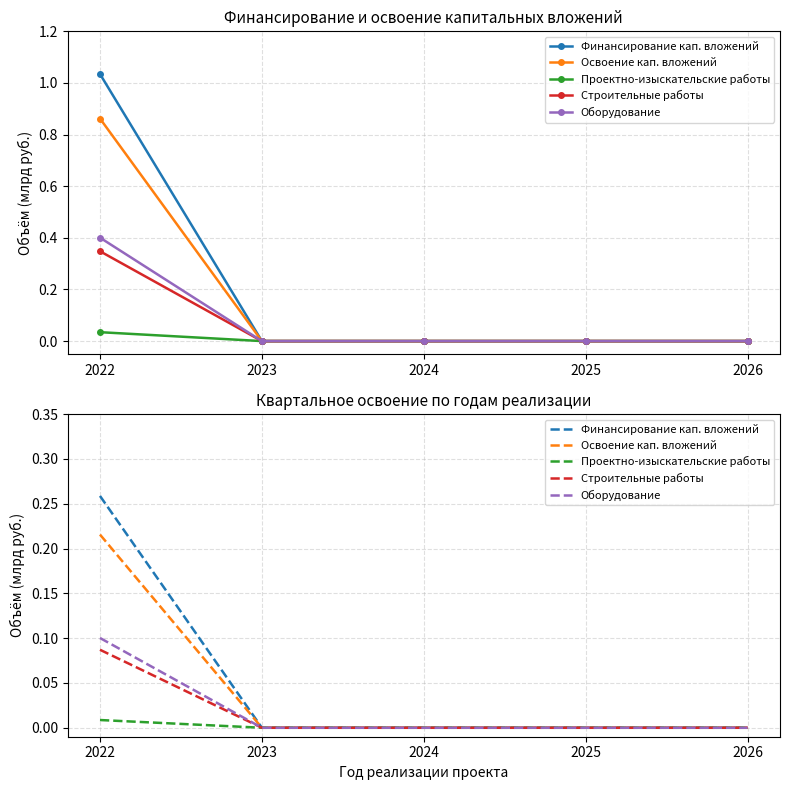

Read the Строительные работы value at 2022.

0.1